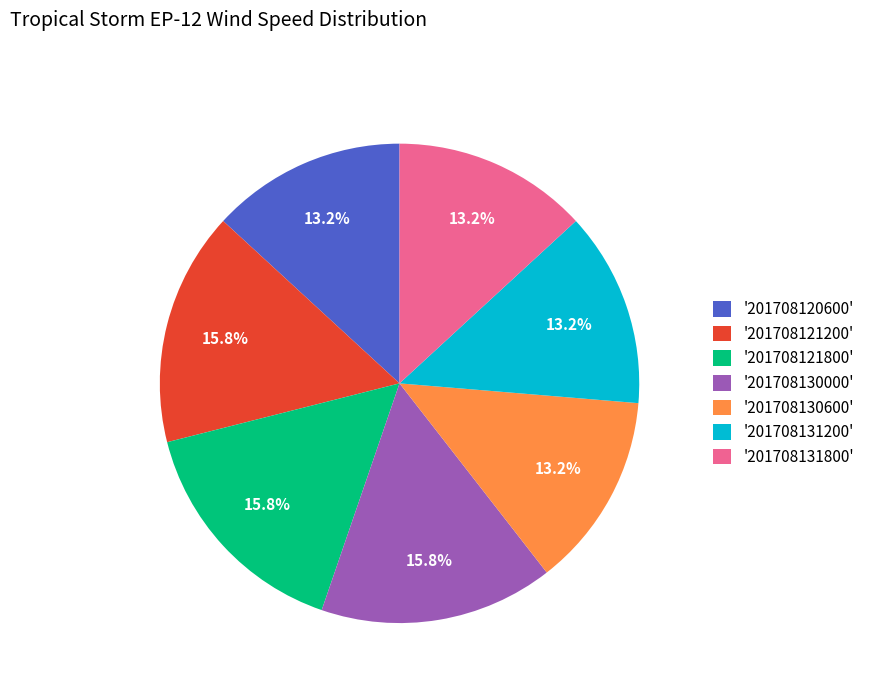

Is there a majority slice in this chart?

No